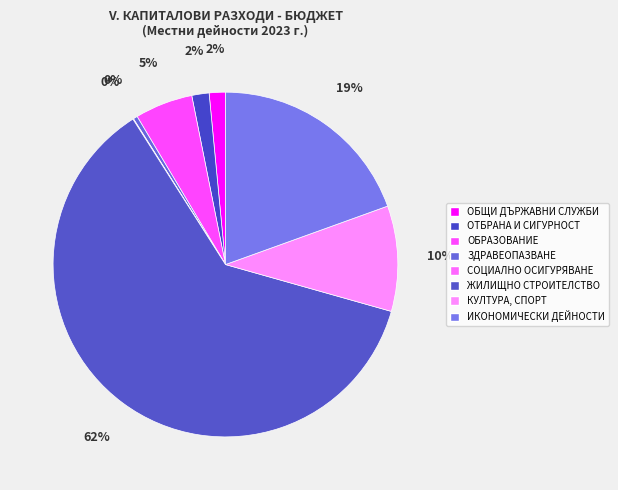

How many segments does this pie chart have?

8